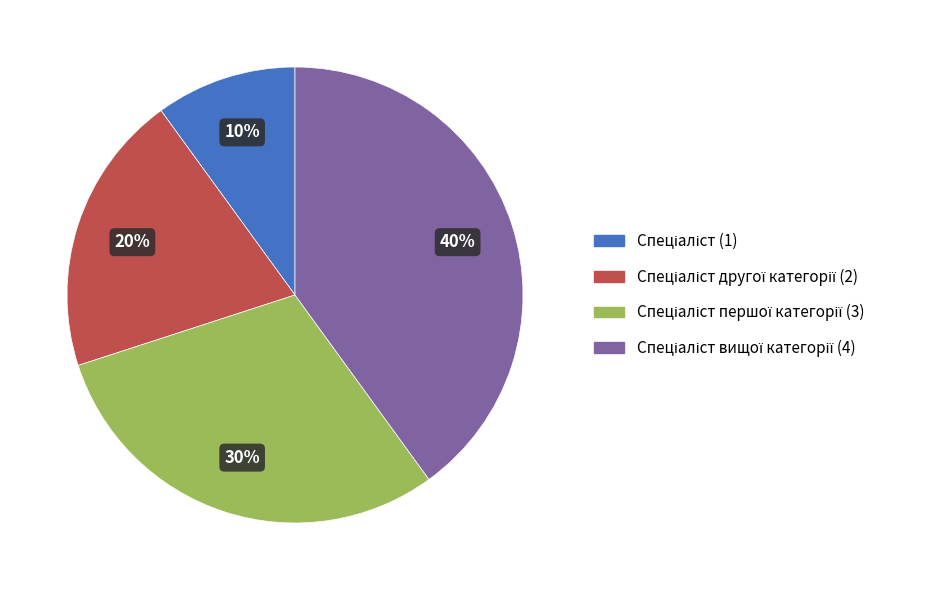

To the nearest percent, what is the average slice percentage?

25%